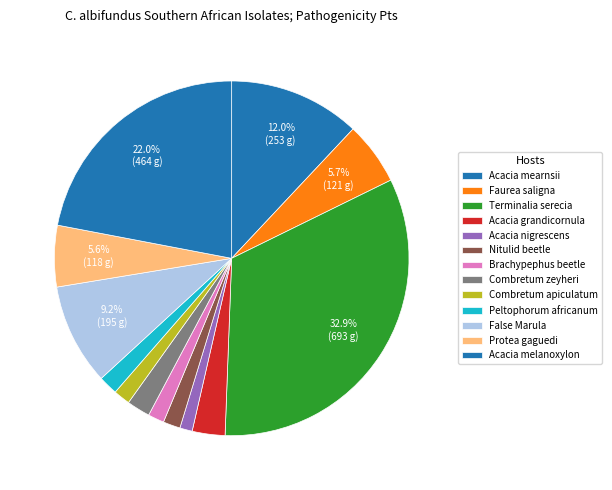

How many segments does this pie chart have?

13